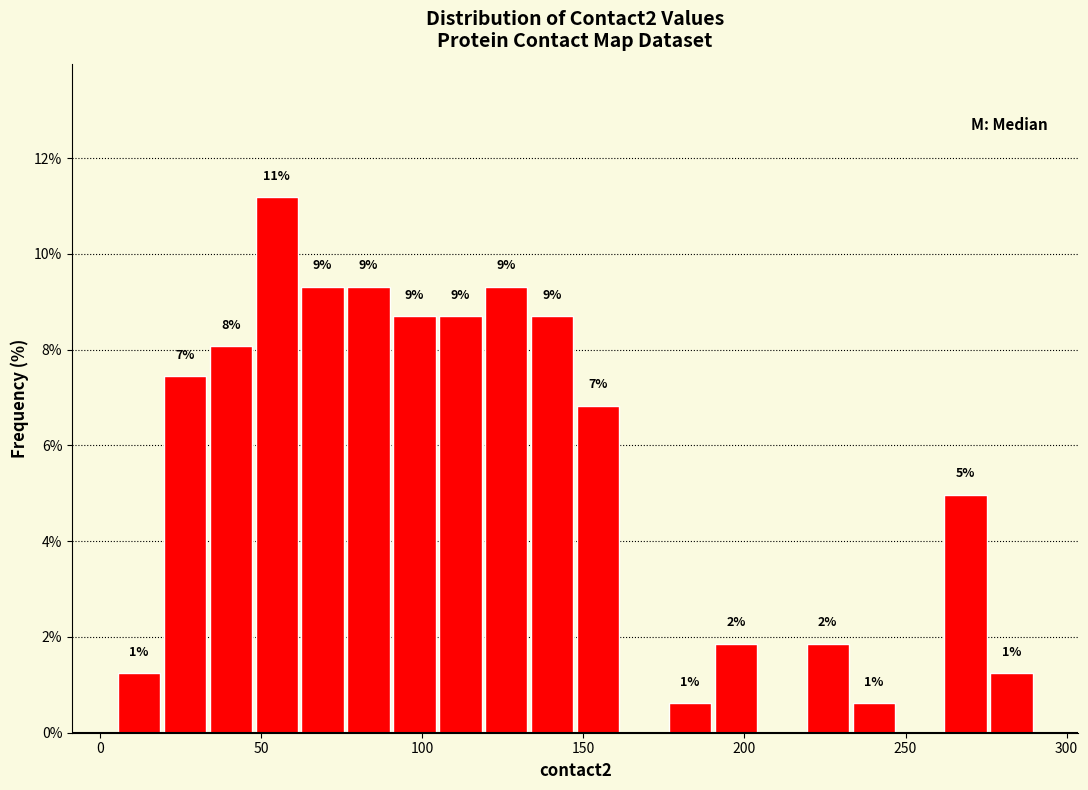

Read against the x-axis, roughly where is the centre of the tallest bar?

55